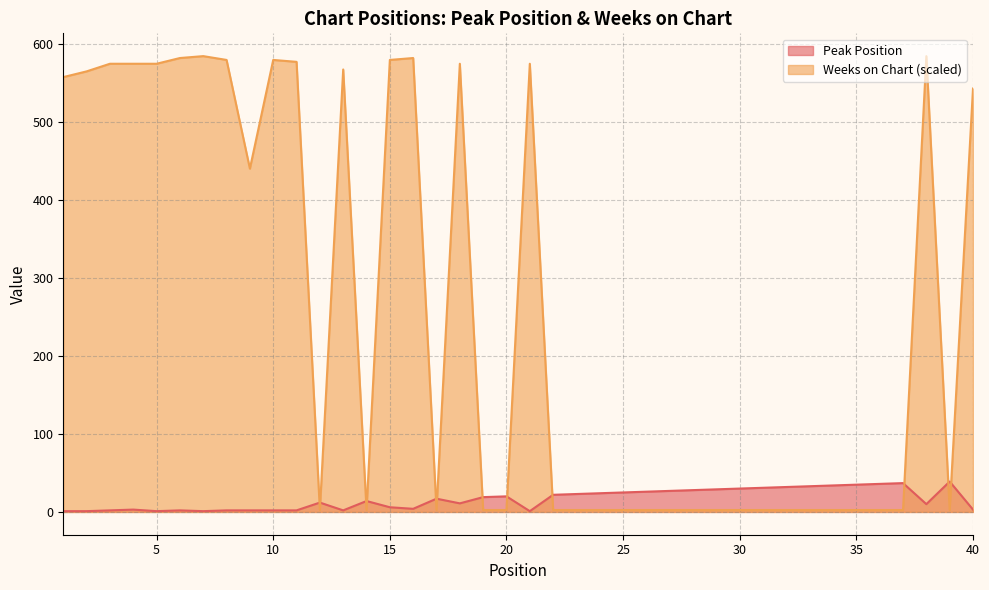

Is the value of Peak Position at 36 greater than the value of Weeks on Chart at 21?

No